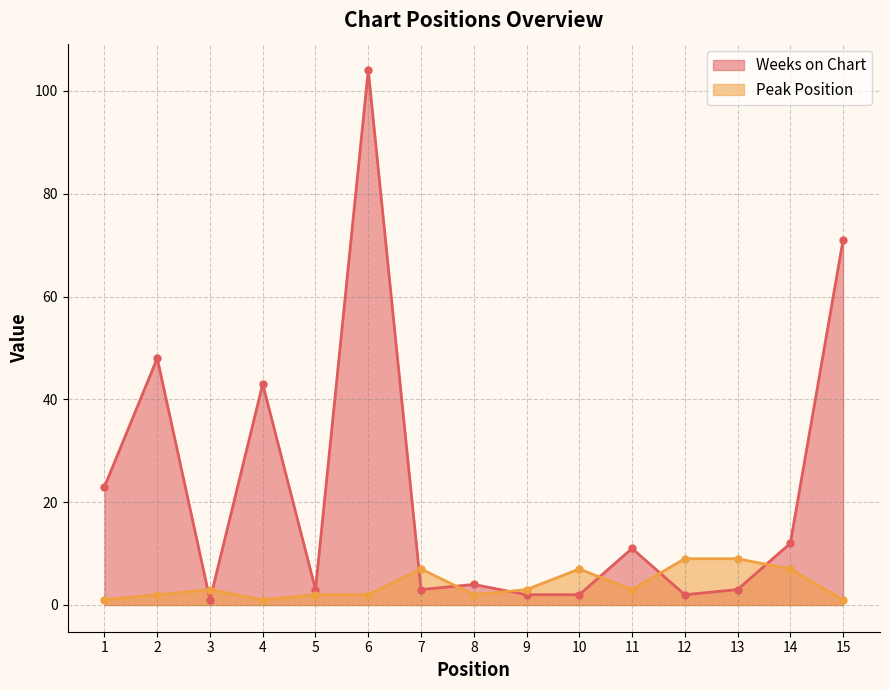

Rank the categories by Peak Position value from highest to lowest.

12, 13, 7, 10, 14, 3, 9, 11, 2, 5, 6, 8, 1, 4, 15